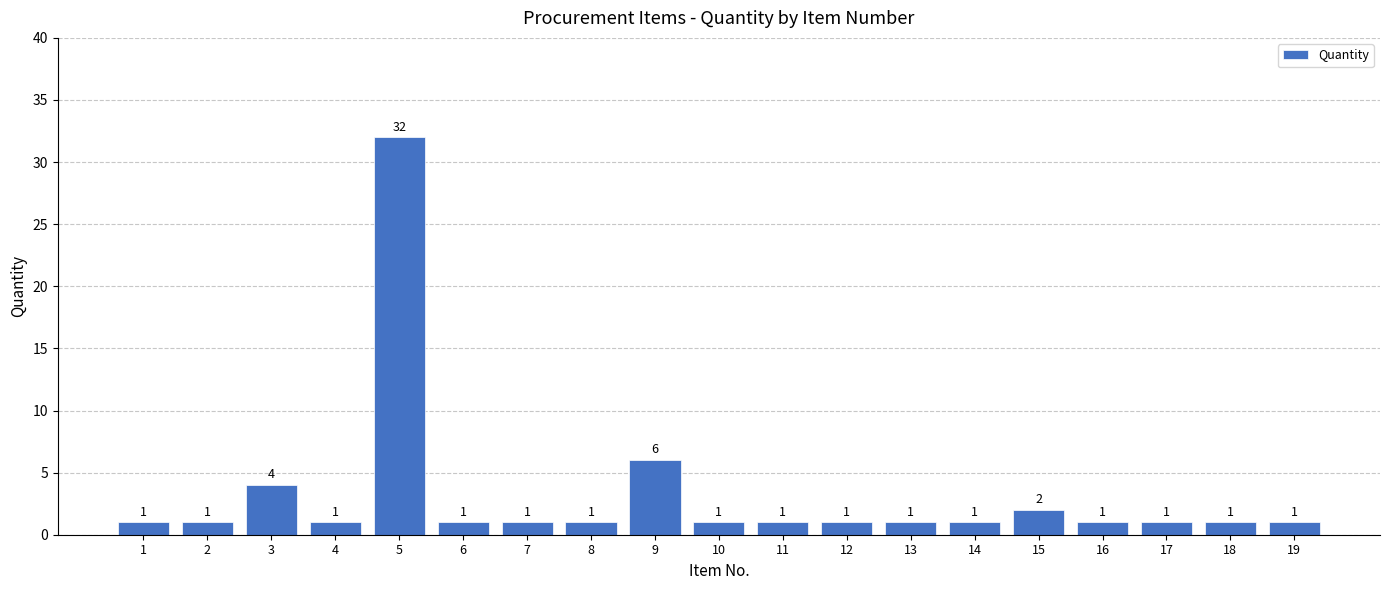

Which category has the highest value across all series?

5